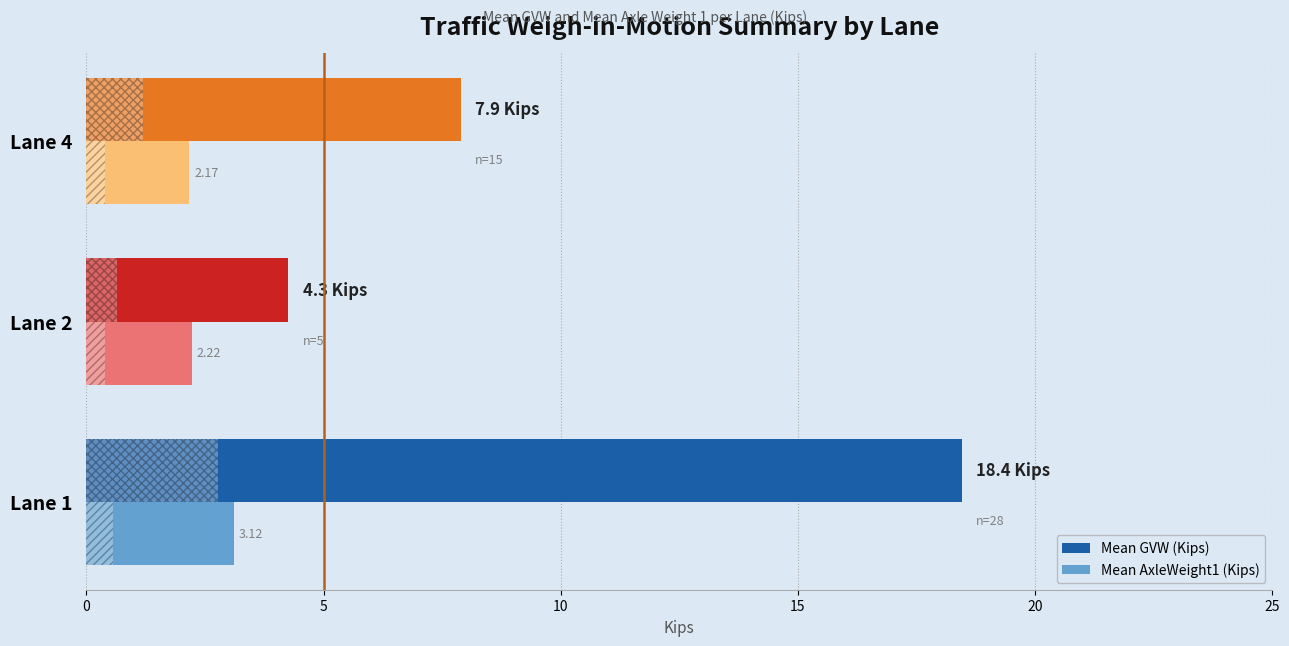

Which series changed the most between Lane 1 and Lane 2?

Mean GVW (Kips)